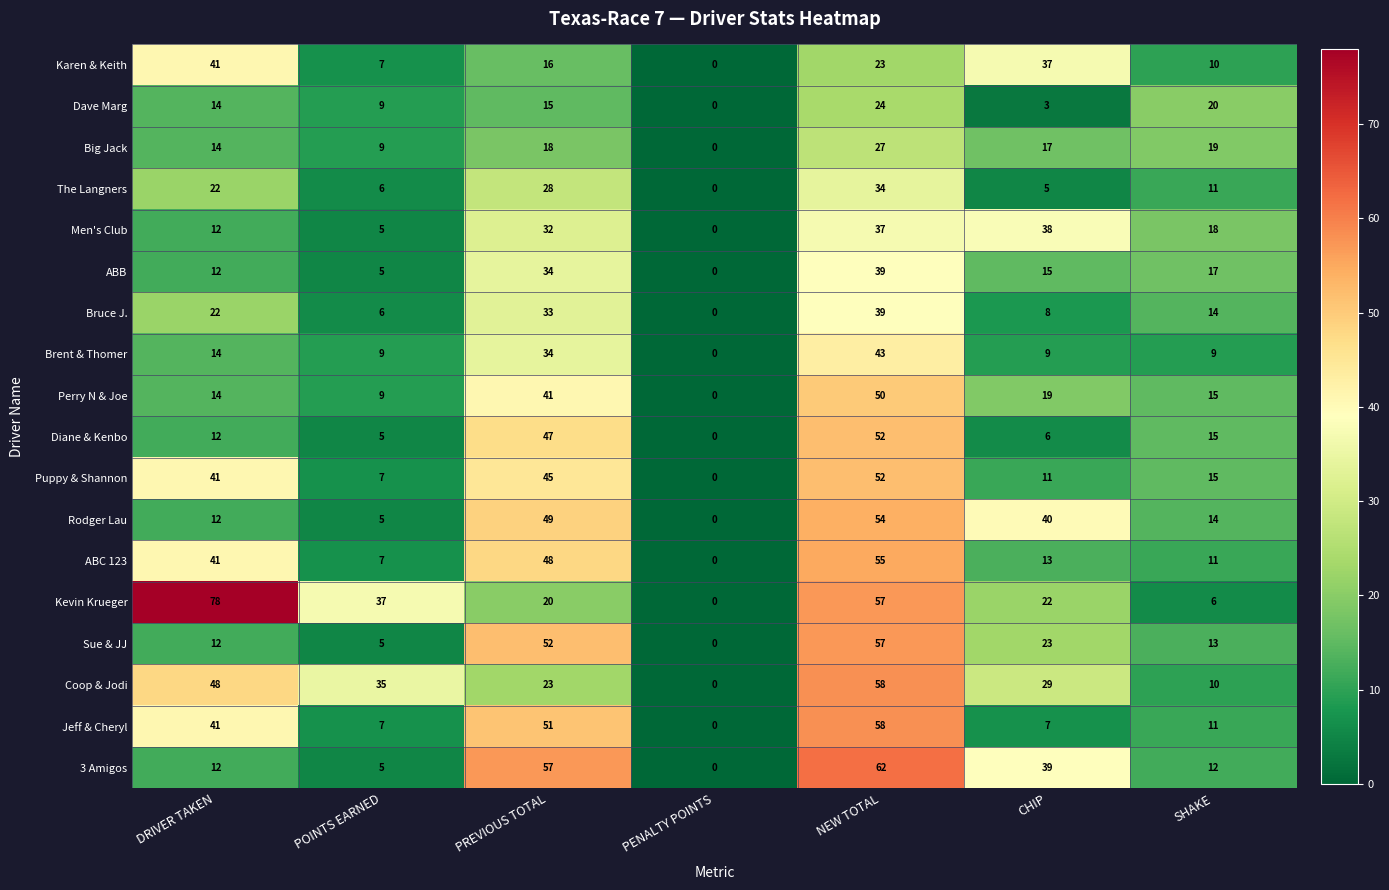

Rank the categories by Coop & Jodi value from highest to lowest.

NEW TOTAL, DRIVER TAKEN, POINTS EARNED, CHIP, PREVIOUS TOTAL, SHAKE, PENALTY POINTS